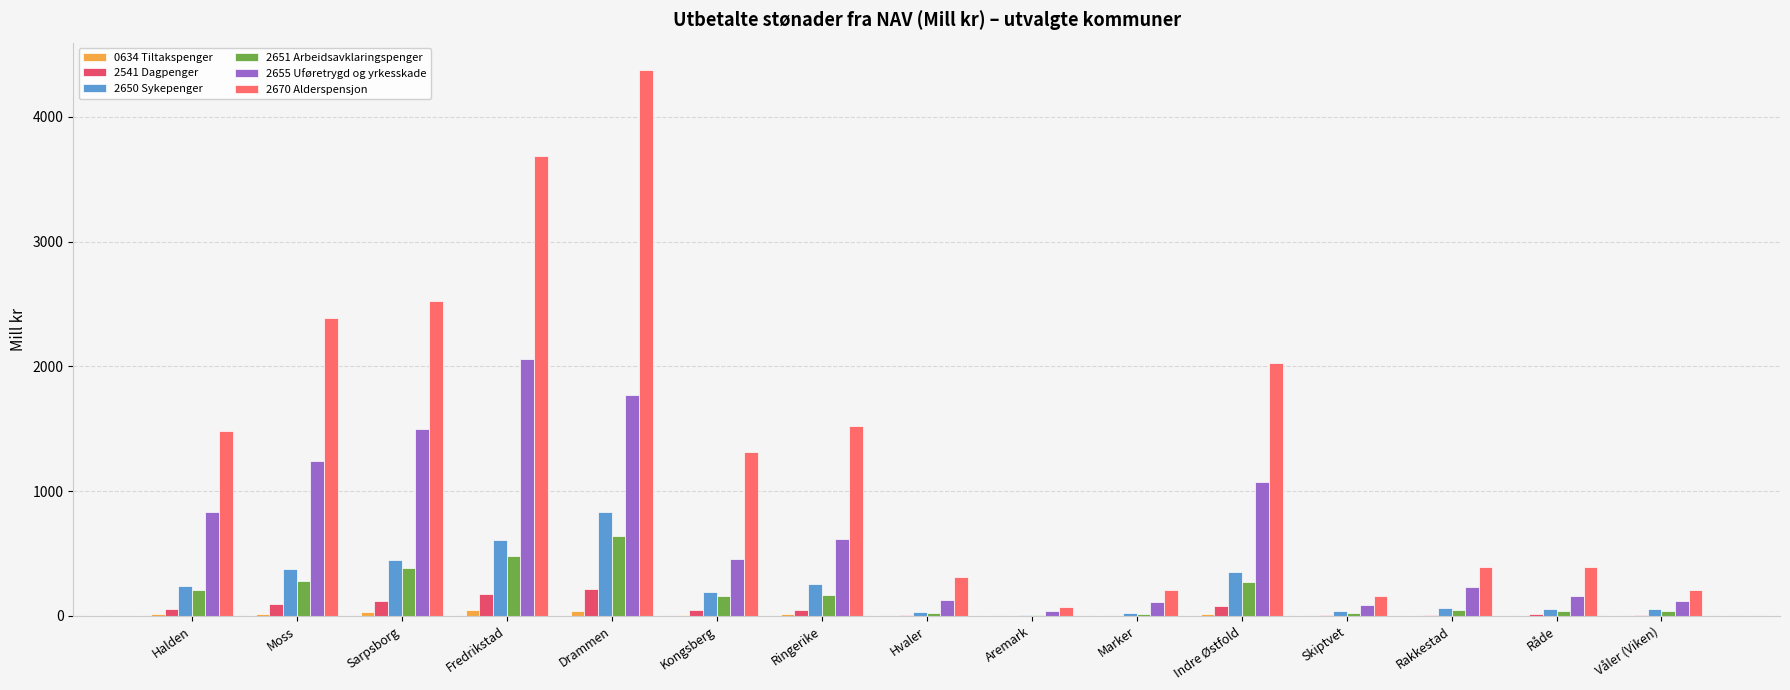

Which series changed the most between Moss and Hvaler?

2670 Alderspensjon